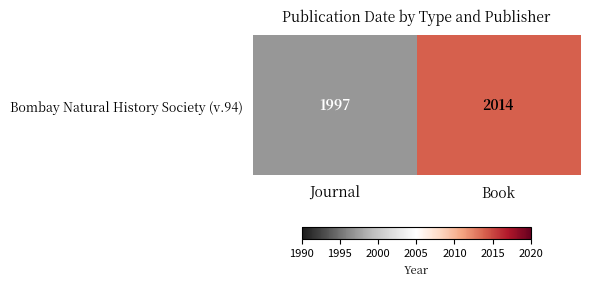

The value at Book is 2014. True or false?

True